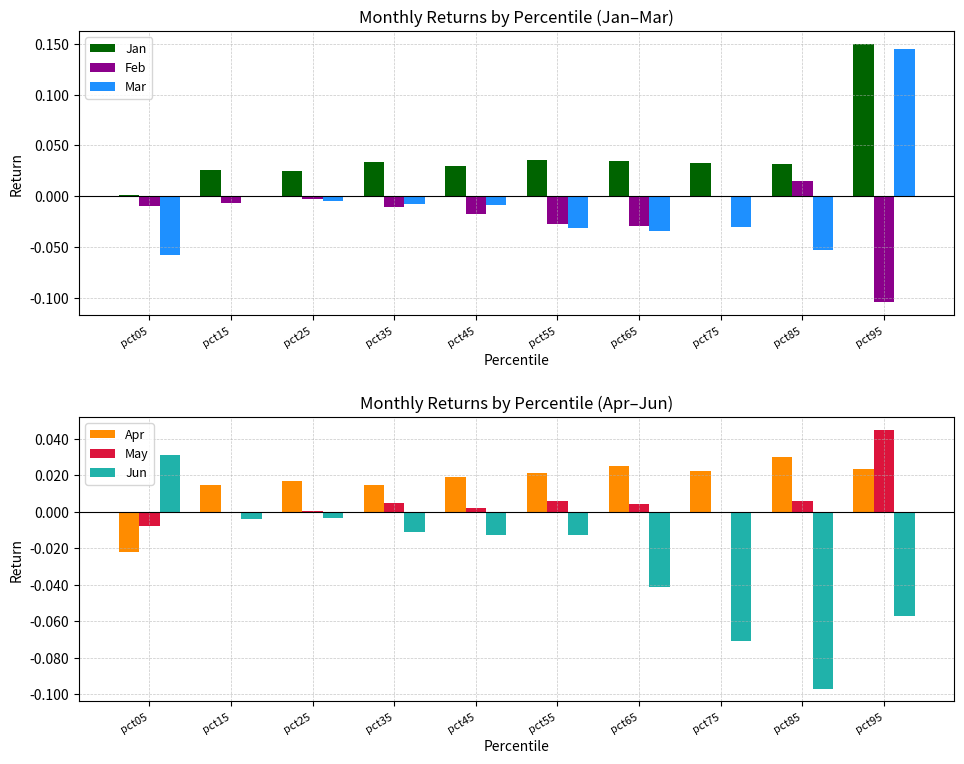

What are all the series names shown in the legend?

Jan, Feb, Mar, Apr, May, Jun